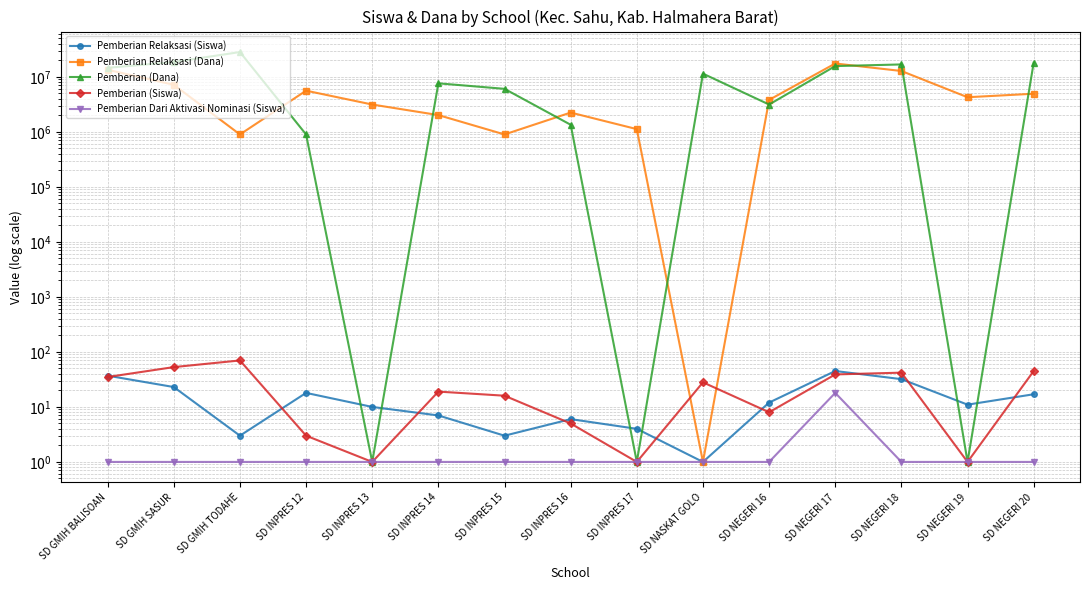

What are all the series names shown in the legend?

Pemberian Relaksasi (Siswa), Pemberian Relaksasi (Dana), Pemberian (Dana), Pemberian (Siswa), Pemberian Dari Aktivasi Nominasi (Siswa)